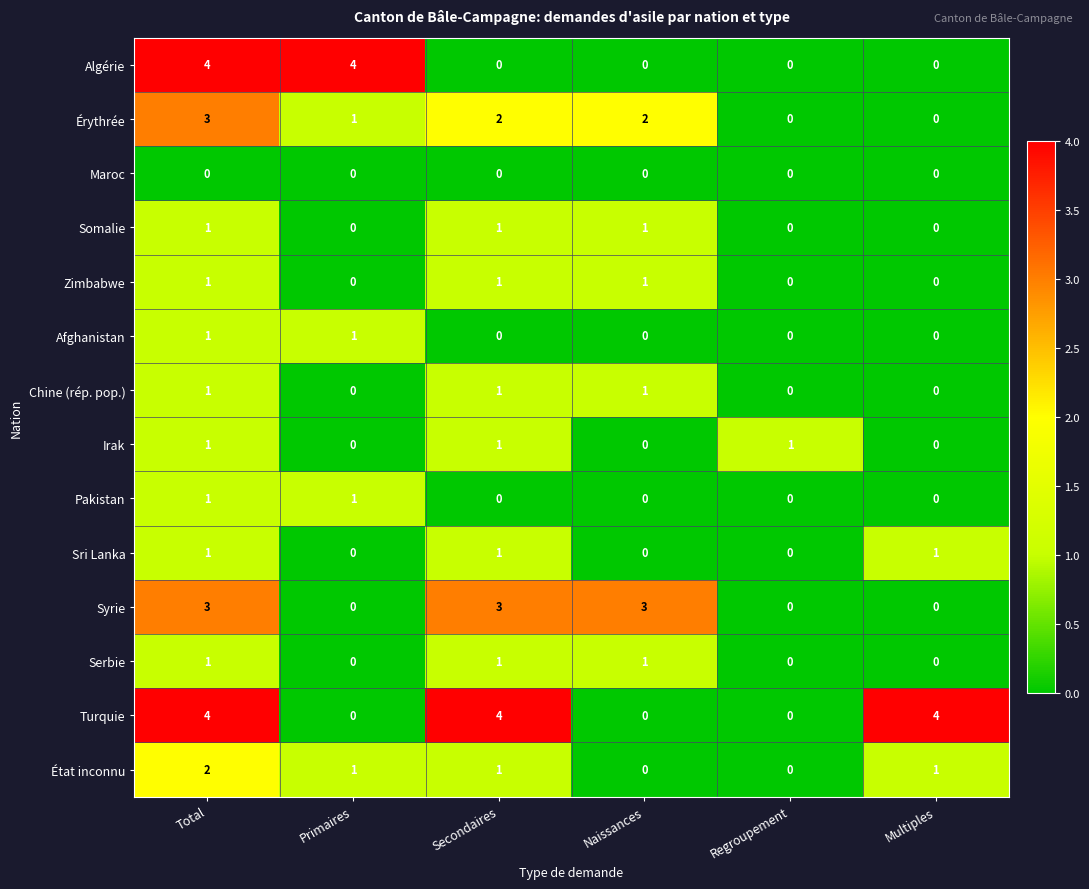

At which category is the sum across all series the highest?

Total